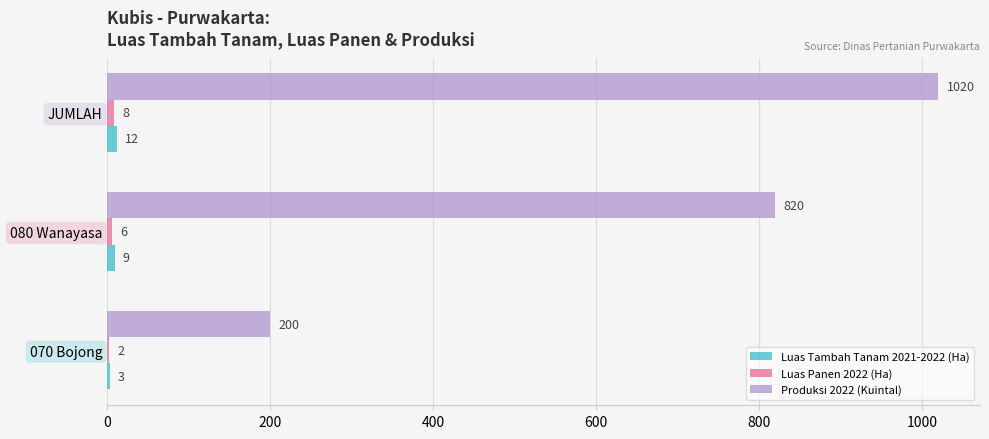

The Produksi 2022 (Kuintal) series shows 1366 at 080 Wanayasa. True or false?

False